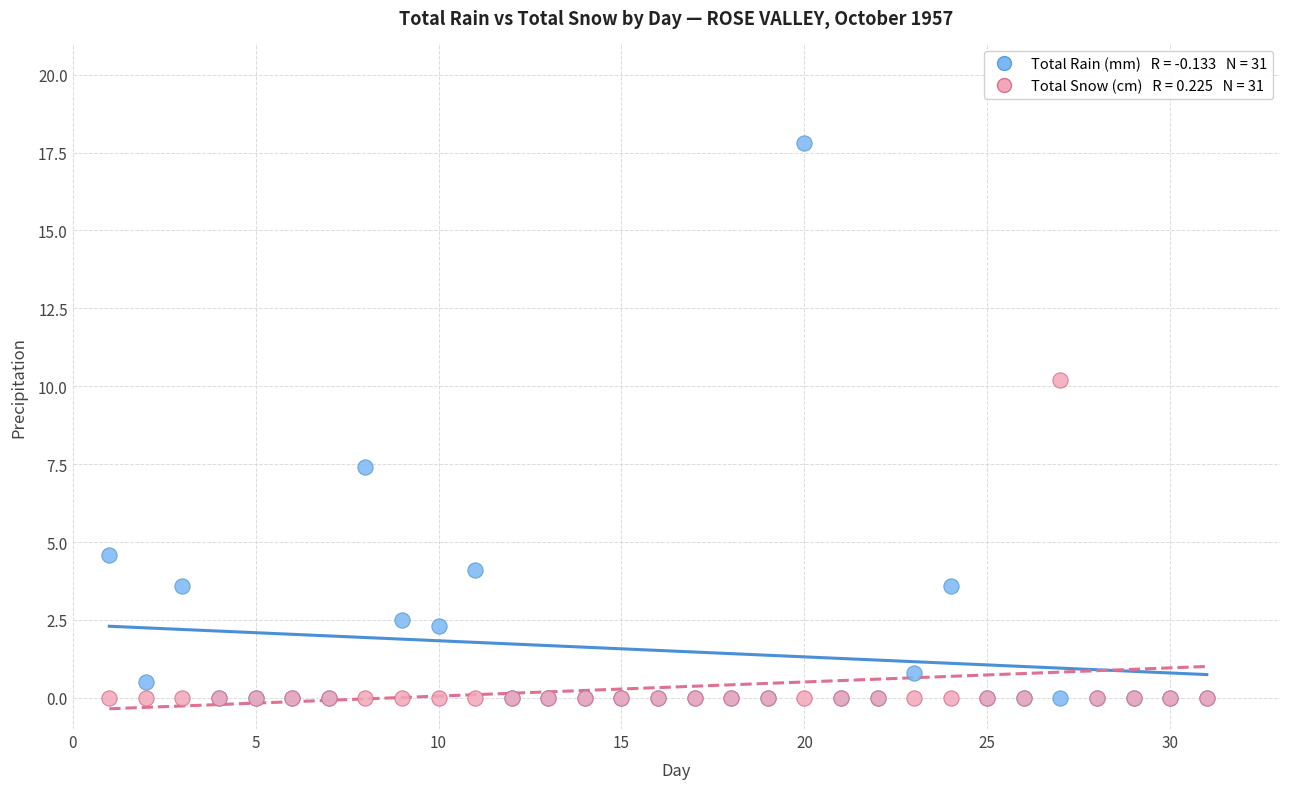

Across all series, what Y value is closest to 8?

7.4